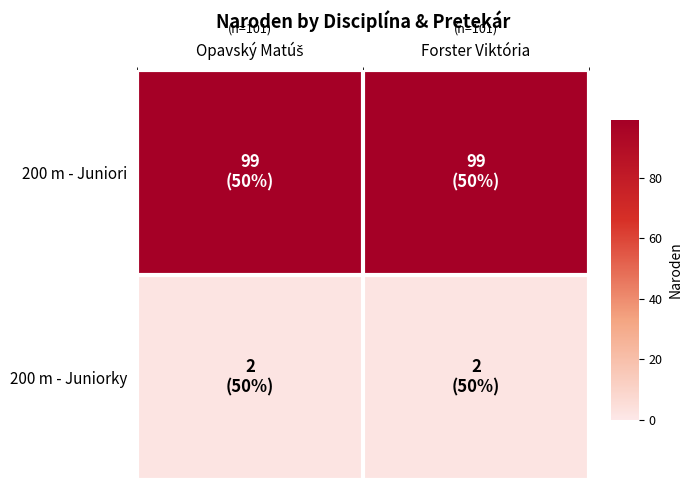

Which series has the largest total across all categories?

200 m - Juniori